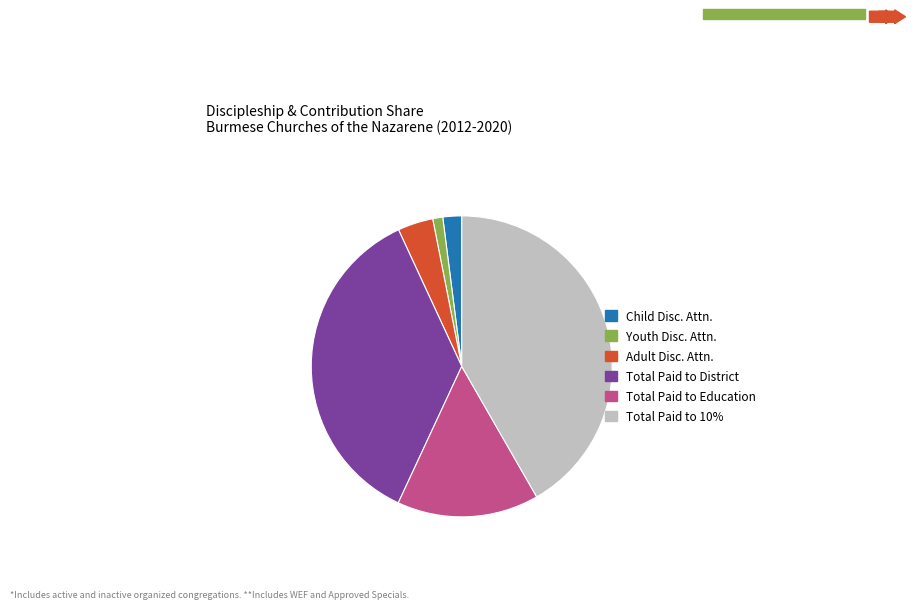

How many segments does this pie chart have?

6